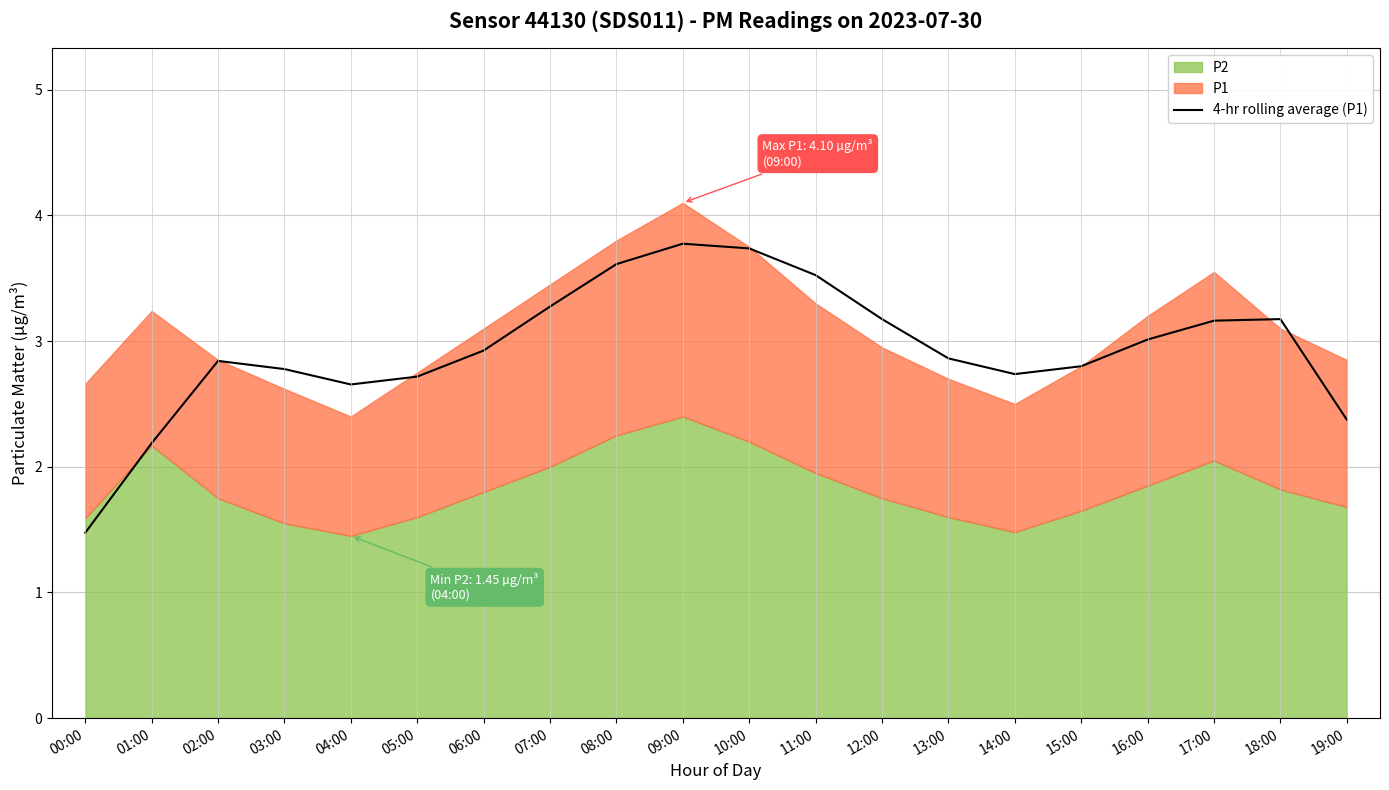

What is the sum of all values?

58.8